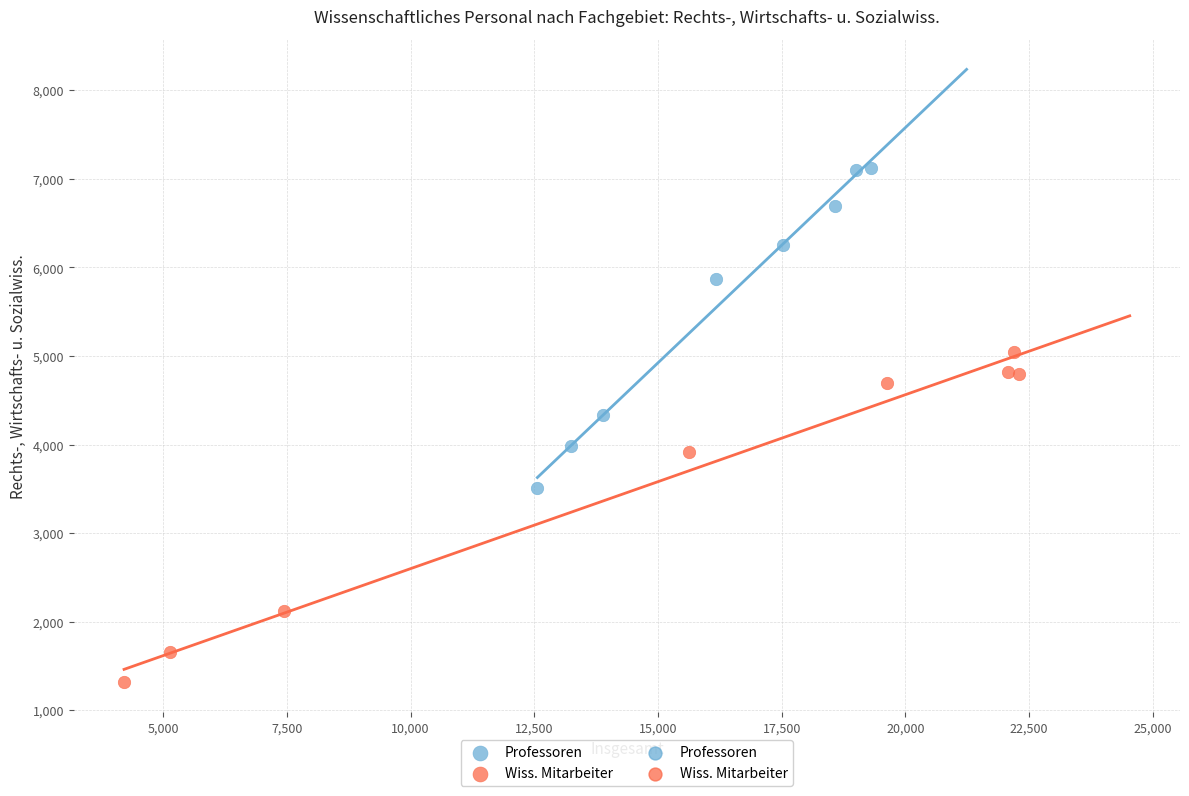

Which series reaches the maximum Y coordinate?

Professoren